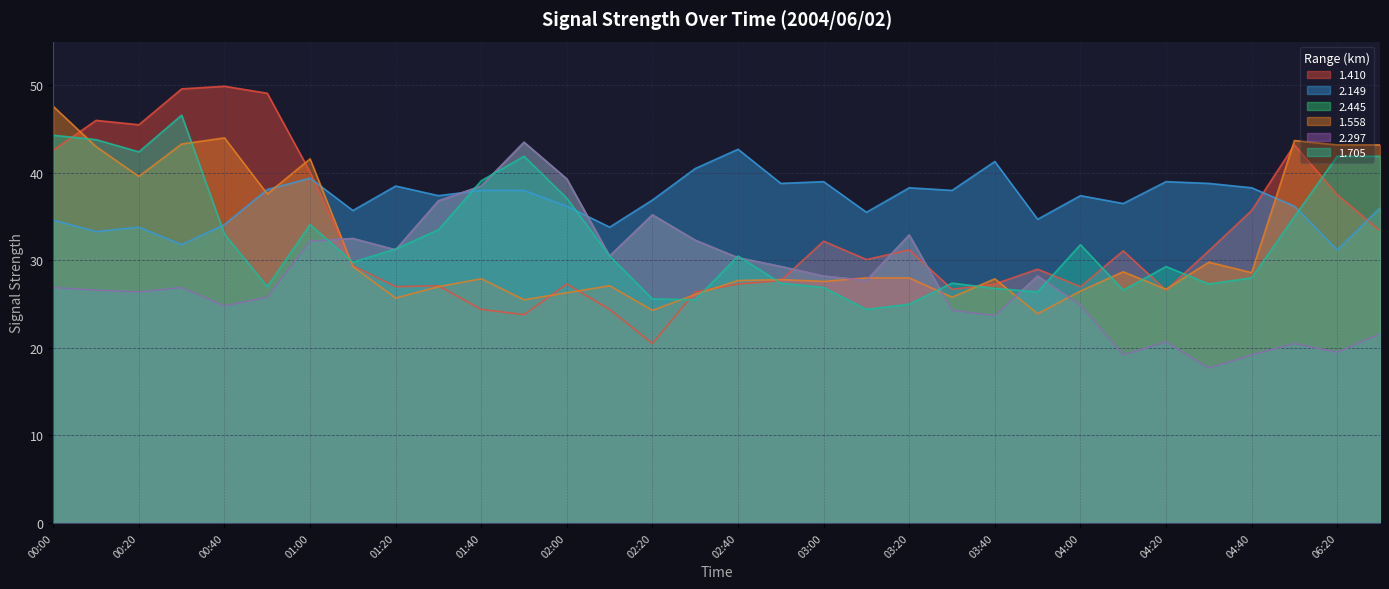

Rank the series at 03:00 from lowest to highest value.

1.705, 1.558, 2.445, 2.297, 1.410, 2.149